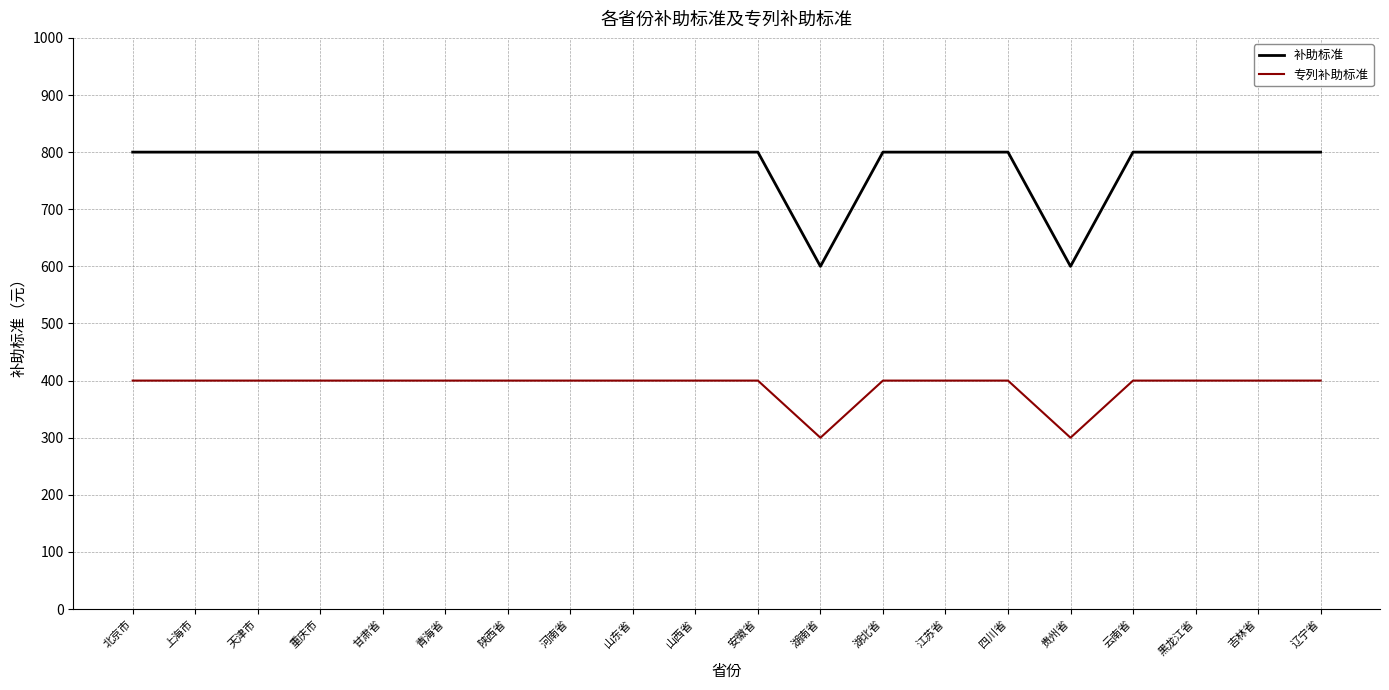

What value does the 补助标准 series have at 黑龙江省?

800